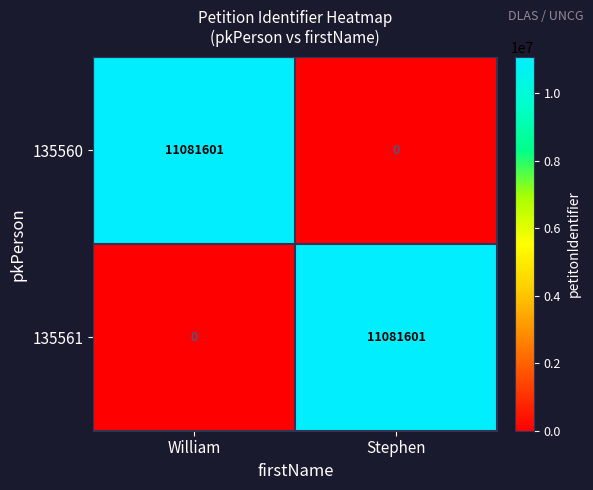

True or false: 135561 has a value of 6022827 at William.

False